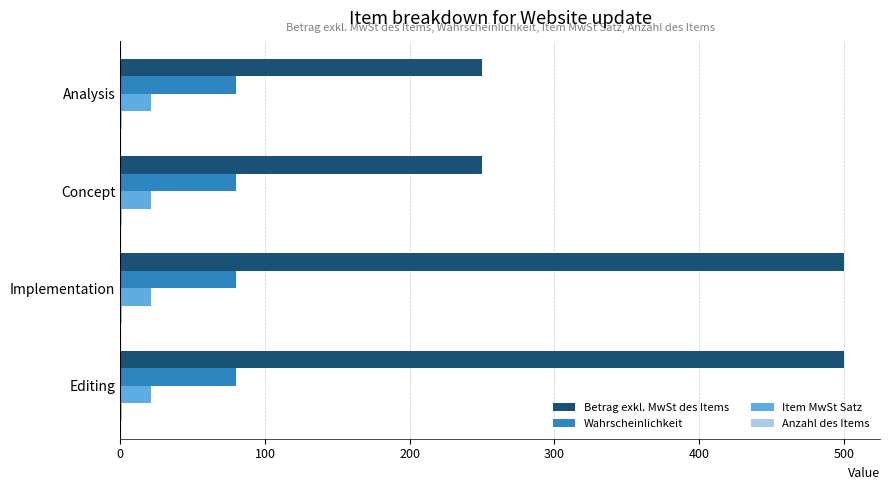

True or false: Wahrscheinlichkeit has a value of 80 at Analysis.

True